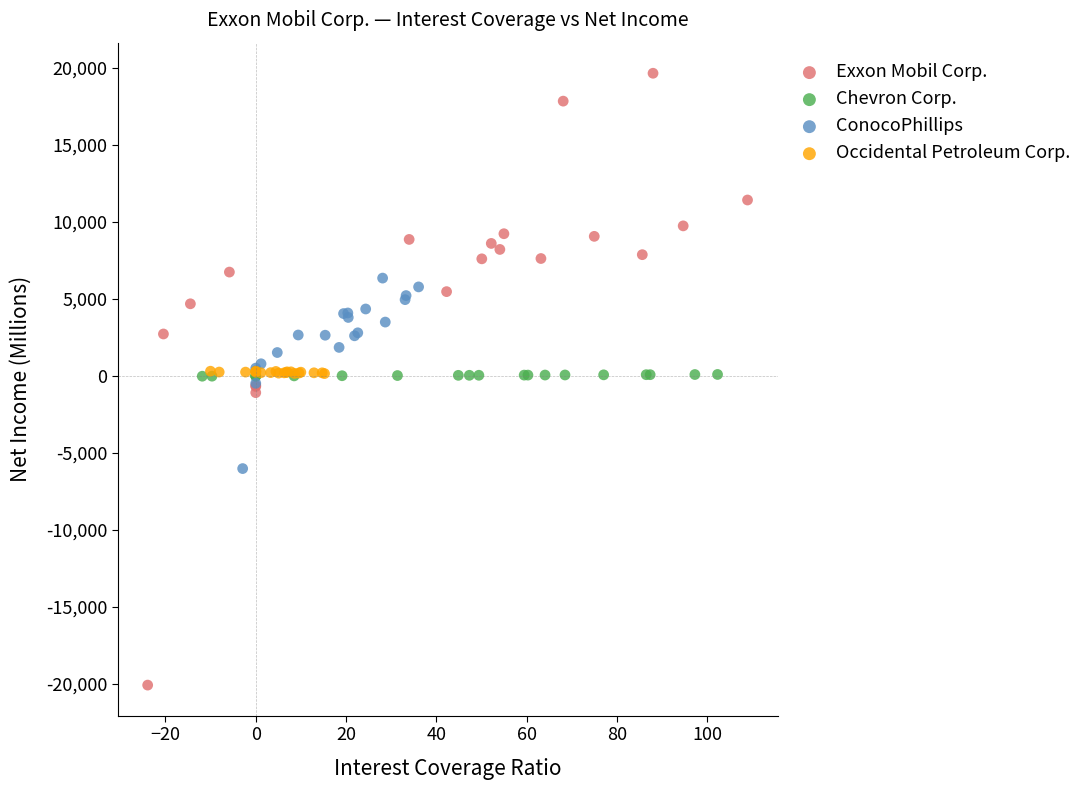

Which series has the widest spread of Y values?

Exxon Mobil Corp.